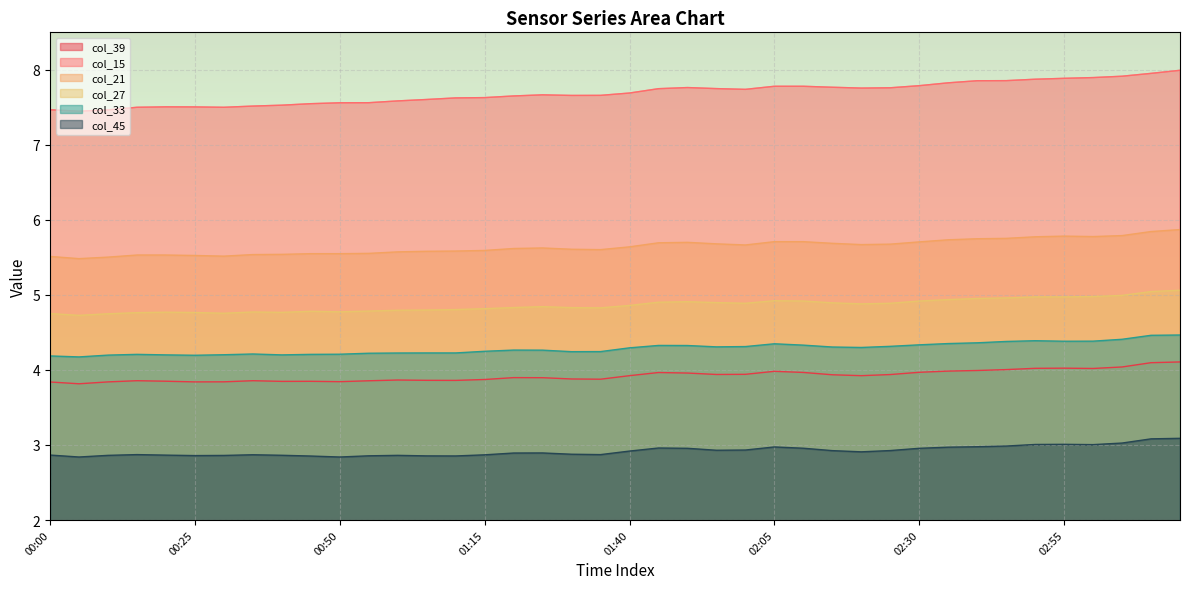

True or false: col_39 and col_21 cross at least once.

False